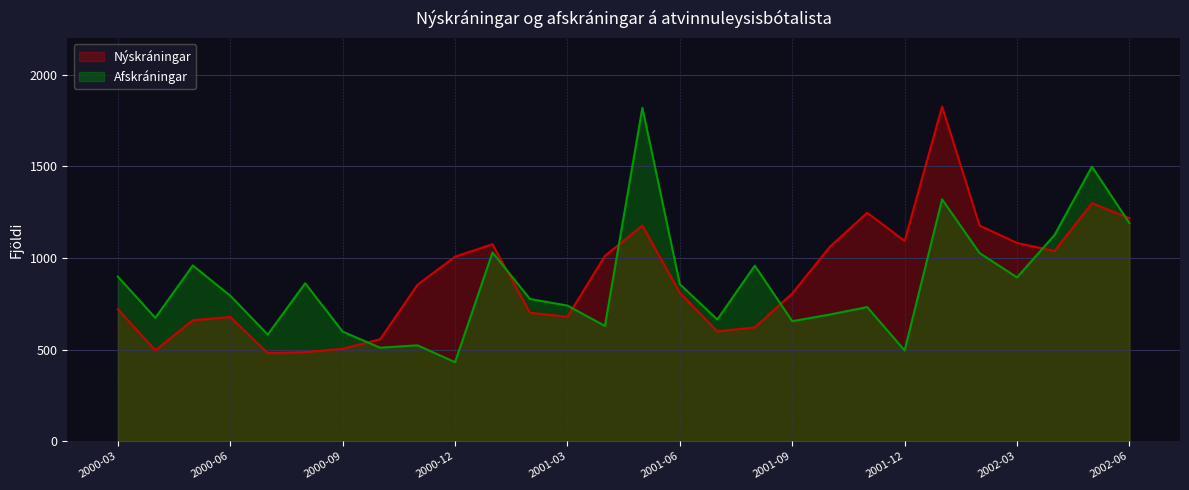

What is the label of the 27th point from the left?

2002-05